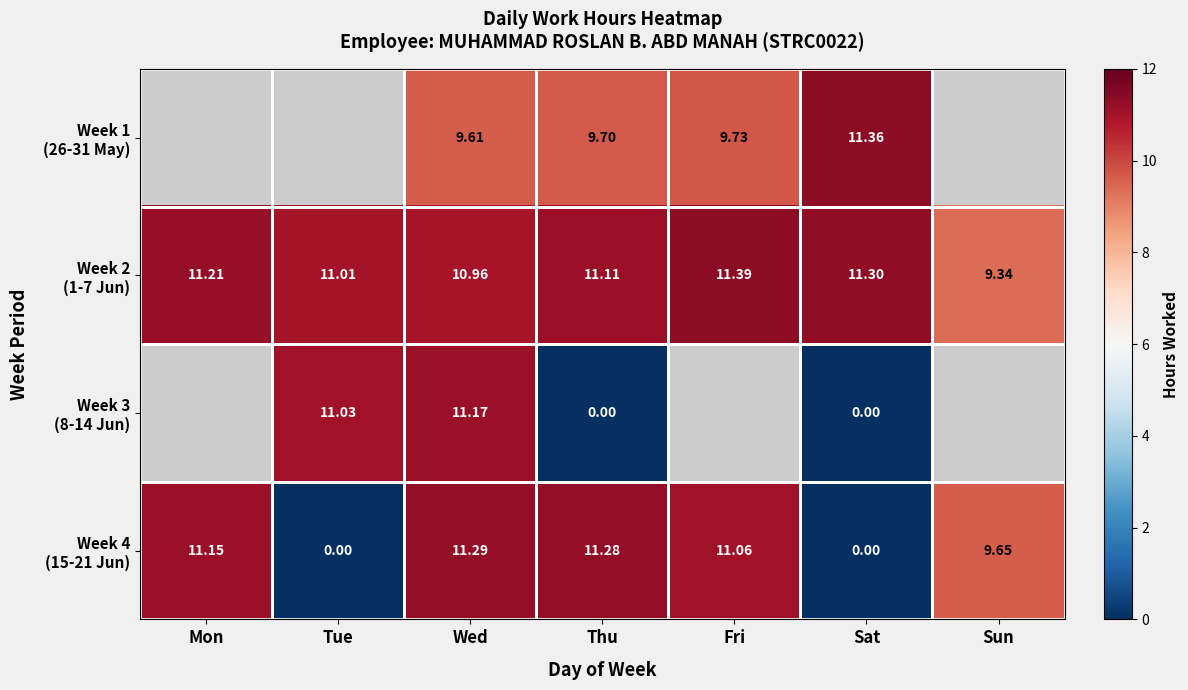

Which label corresponds to the smallest value in the chart?

Thu